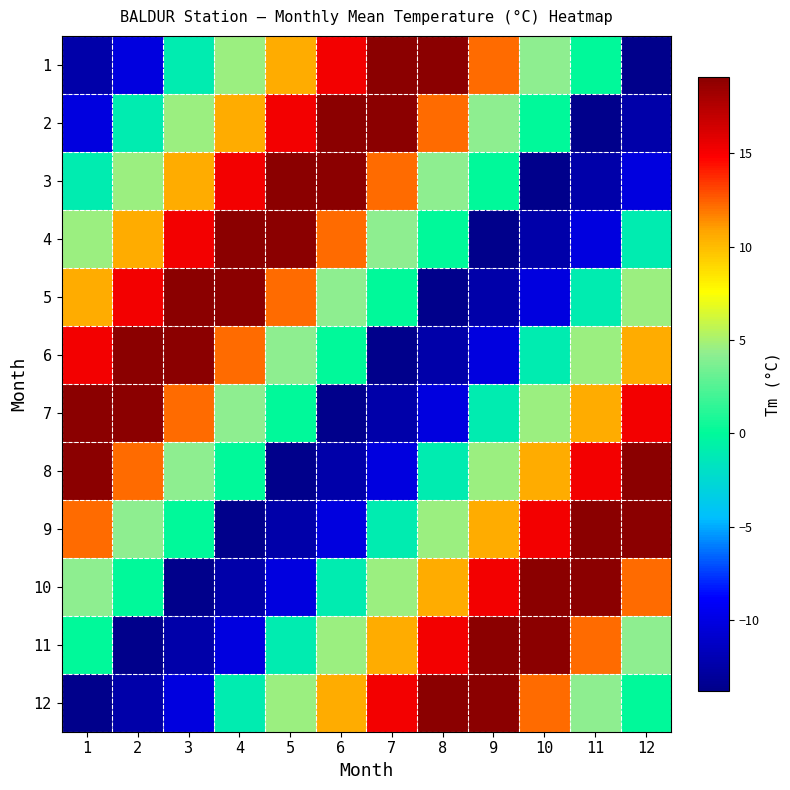

Reading right to left, transcribe all the data shown in this chart.

1: 12=-13.8	11=0.0	10=4.2	9=12.2	8=19.0	7=19.1	6=15.2	5=10.5	4=4.7	3=-1.0	2=-10.1	1=-12.5
2: 12=-12.5	11=-13.8	10=0.0	9=4.2	8=12.2	7=19.0	6=19.1	5=15.2	4=10.5	3=4.7	2=-1.0	1=-10.1
3: 12=-10.1	11=-12.5	10=-13.8	9=0.0	8=4.2	7=12.2	6=19.0	5=19.1	4=15.2	3=10.5	2=4.7	1=-1.0
4: 12=-1.0	11=-10.1	10=-12.5	9=-13.8	8=0.0	7=4.2	6=12.2	5=19.0	4=19.1	3=15.2	2=10.5	1=4.7
5: 12=4.7	11=-1.0	10=-10.1	9=-12.5	8=-13.8	7=0.0	6=4.2	5=12.2	4=19.0	3=19.1	2=15.2	1=10.5
6: 12=10.5	11=4.7	10=-1.0	9=-10.1	8=-12.5	7=-13.8	6=0.0	5=4.2	4=12.2	3=19.0	2=19.1	1=15.2
7: 12=15.2	11=10.5	10=4.7	9=-1.0	8=-10.1	7=-12.5	6=-13.8	5=0.0	4=4.2	3=12.2	2=19.0	1=19.1
8: 12=19.1	11=15.2	10=10.5	9=4.7	8=-1.0	7=-10.1	6=-12.5	5=-13.8	4=0.0	3=4.2	2=12.2	1=19.0
9: 12=19.0	11=19.1	10=15.2	9=10.5	8=4.7	7=-1.0	6=-10.1	5=-12.5	4=-13.8	3=0.0	2=4.2	1=12.2
10: 12=12.2	11=19.0	10=19.1	9=15.2	8=10.5	7=4.7	6=-1.0	5=-10.1	4=-12.5	3=-13.8	2=0.0	1=4.2
11: 12=4.2	11=12.2	10=19.0	9=19.1	8=15.2	7=10.5	6=4.7	5=-1.0	4=-10.1	3=-12.5	2=-13.8	1=0.0
12: 12=0.0	11=4.2	10=12.2	9=19.0	8=19.1	7=15.2	6=10.5	5=4.7	4=-1.0	3=-10.1	2=-12.5	1=-13.8